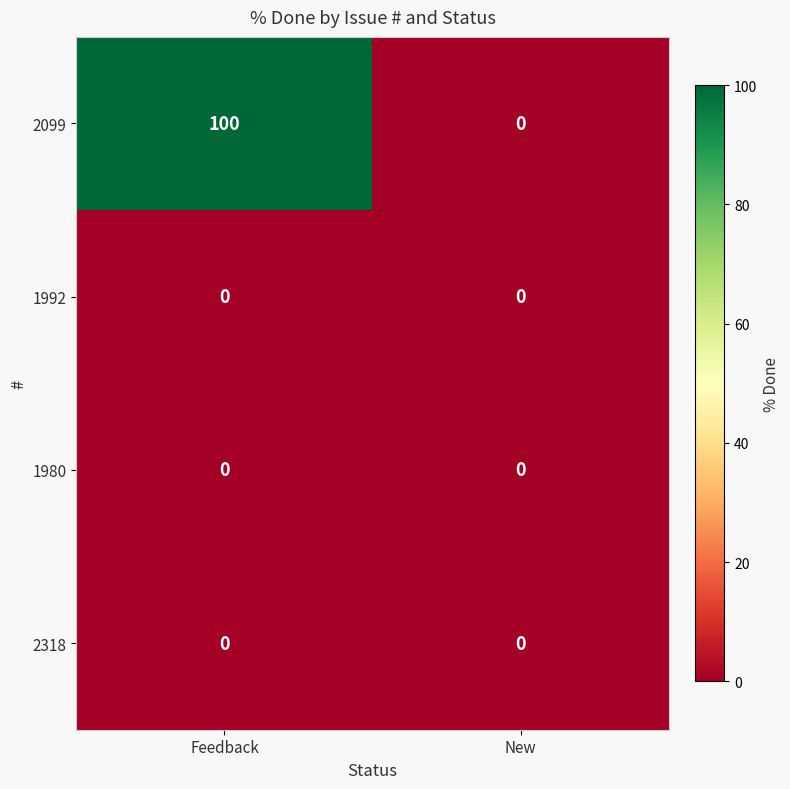

Count the number of categories in the chart.

2